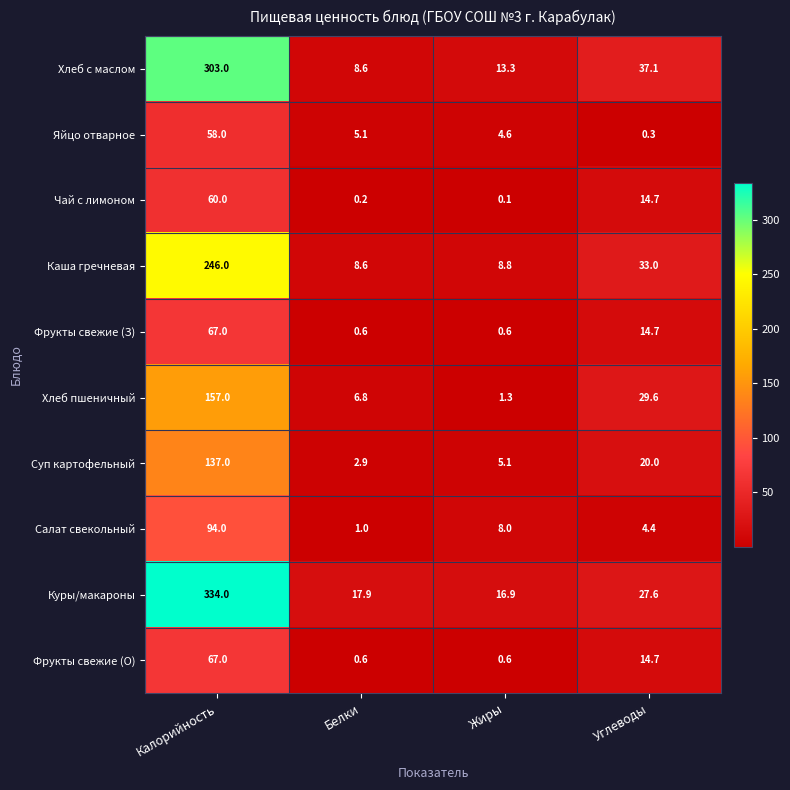

Is the value of Хлеб с маслом at Белки greater than the value of Фрукты свежие (О) at Углеводы?

No